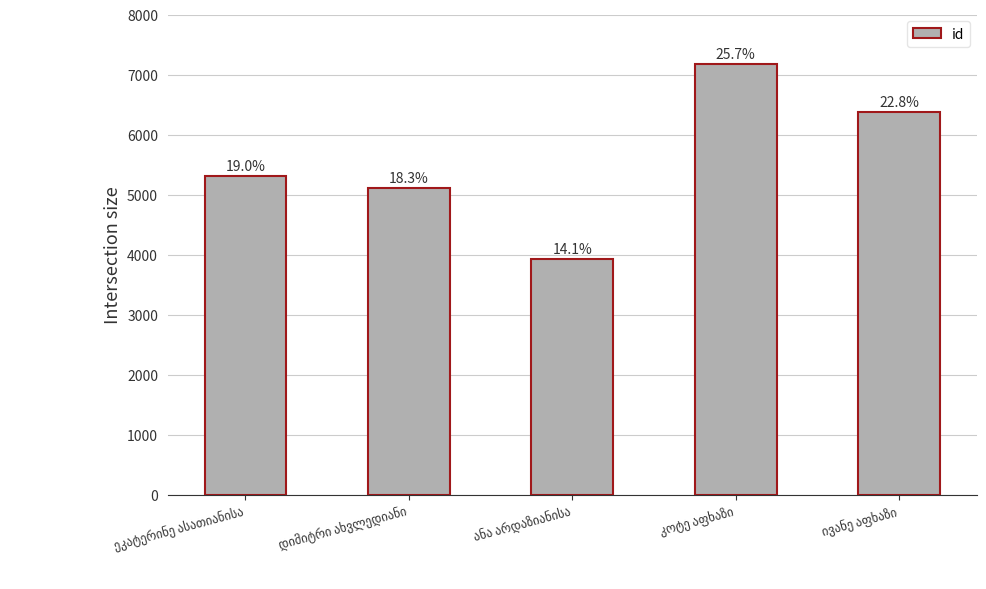

What is the difference between the second highest and second lowest values?

1254